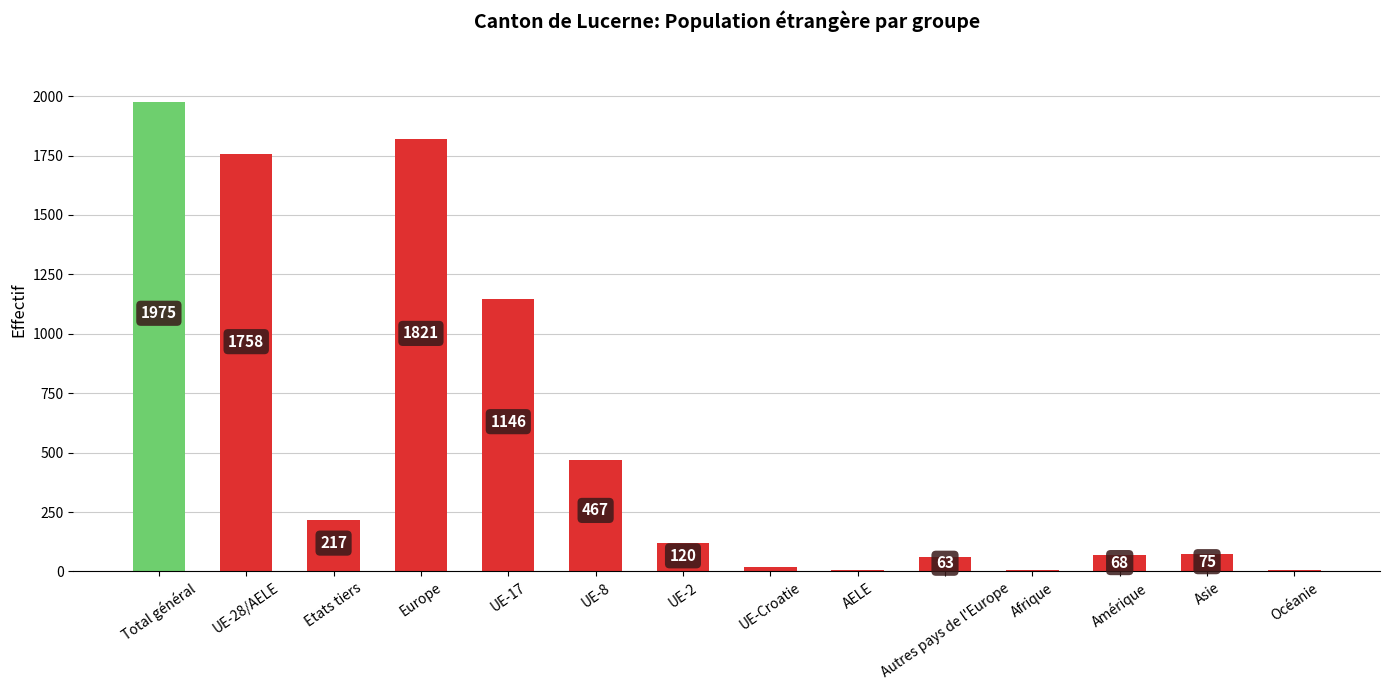

What is the greatest value displayed?

1975